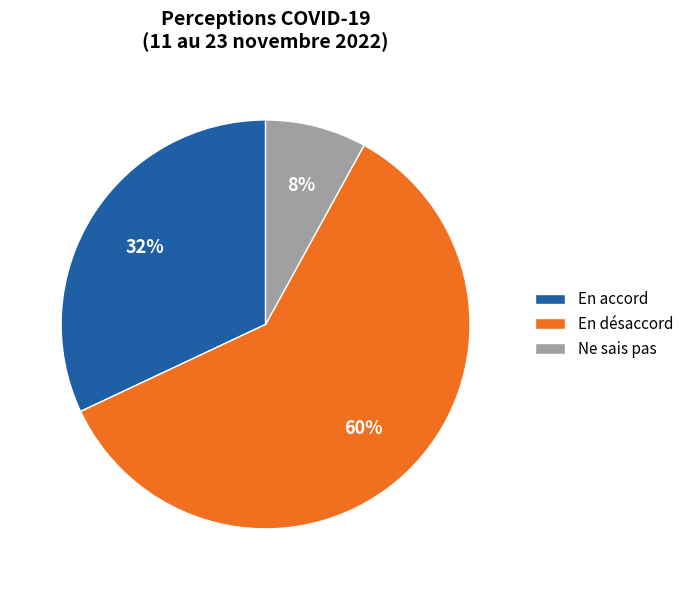

Is Ne sais pas the majority of the pie?

No